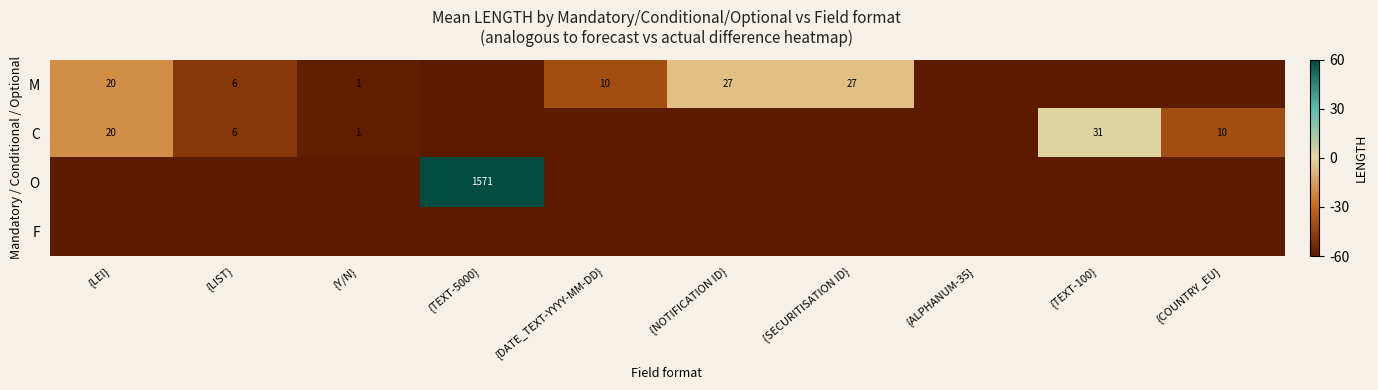

Is it true that M equals 2 at {LIST}?

False